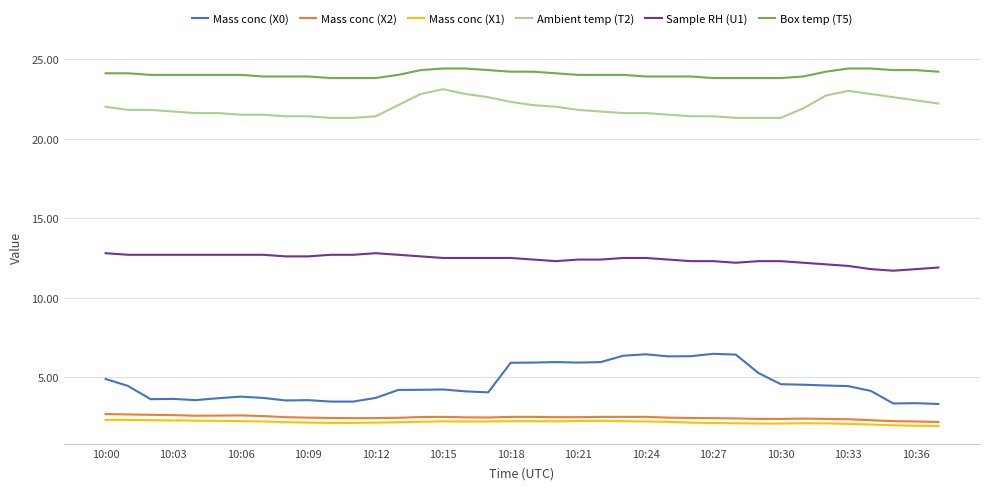

What is the maximum value for Mass conc (X1)?

2.3